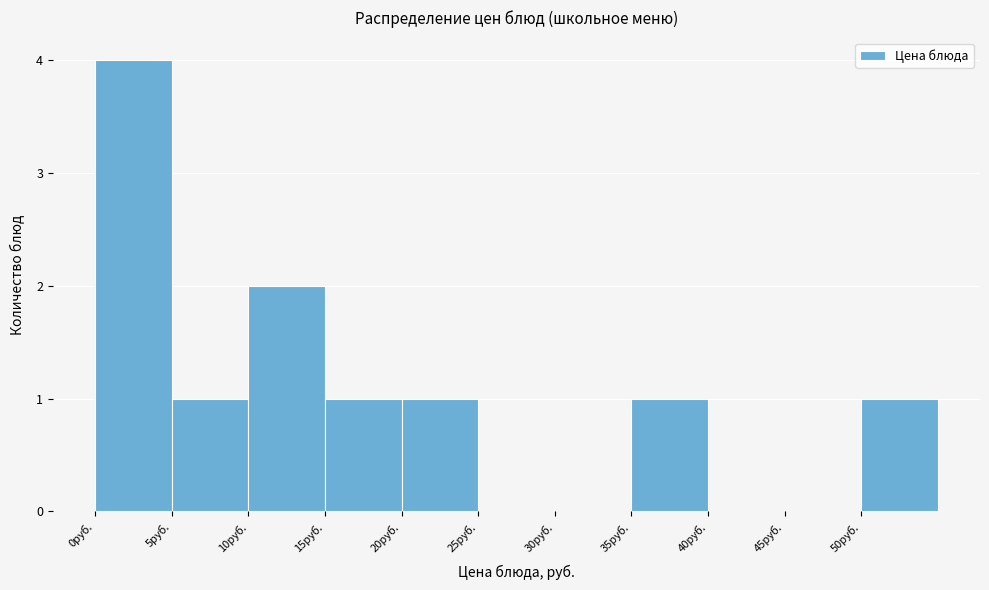

Reading left to right, transcribe this chart: for each bar, give the range it covers on the x-axis and its height. The values are not printed on the chart, so give them approximately, as read against the axis.

0 to 5: 4
5 to 10: 1
10 to 15: 2
15 to 20: 1
20 to 25: 1
25 to 30: 0
30 to 35: 0
35 to 40: 1
40 to 45: 0
45 to 50: 0
50 to 55: 1